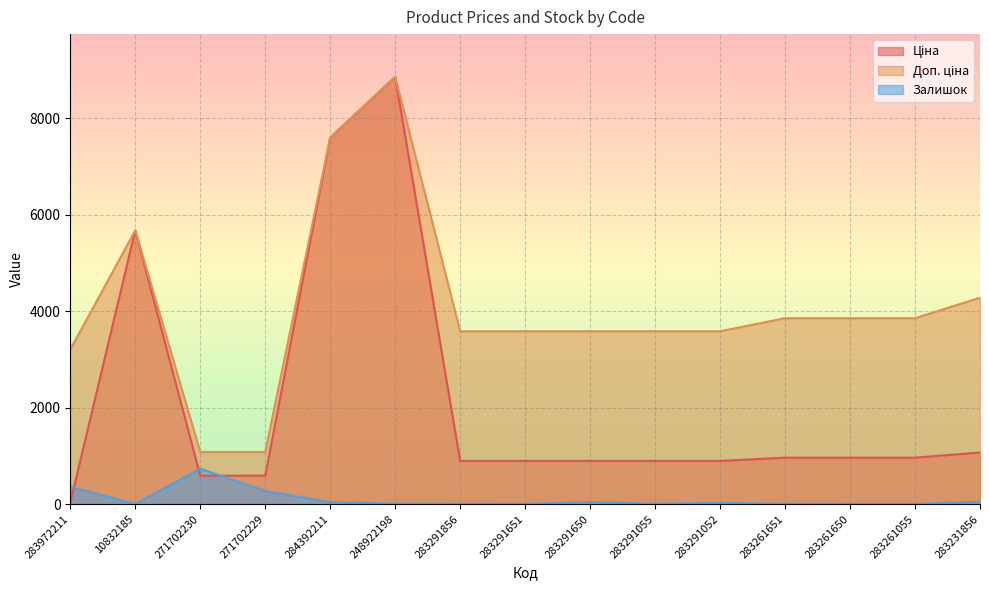

True or false: Ціна has more than 2 points higher than both neighbors.

False